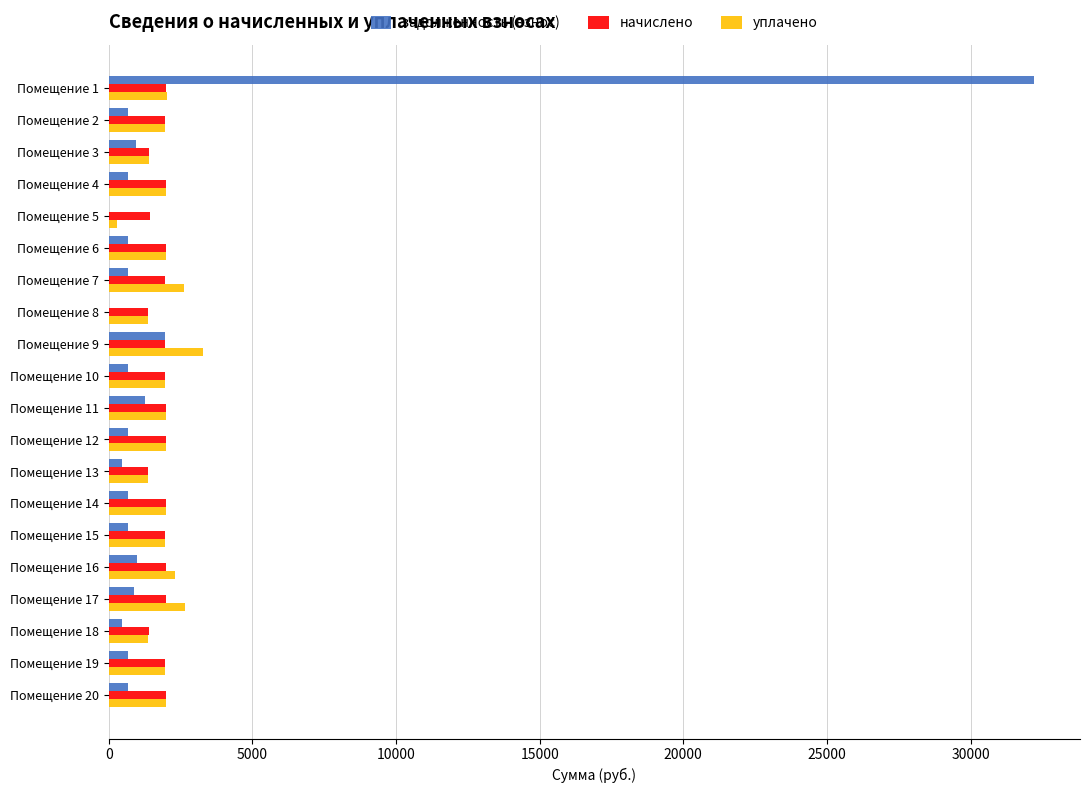

Which series has the largest range (max minus min)?

задолженность (взнос)